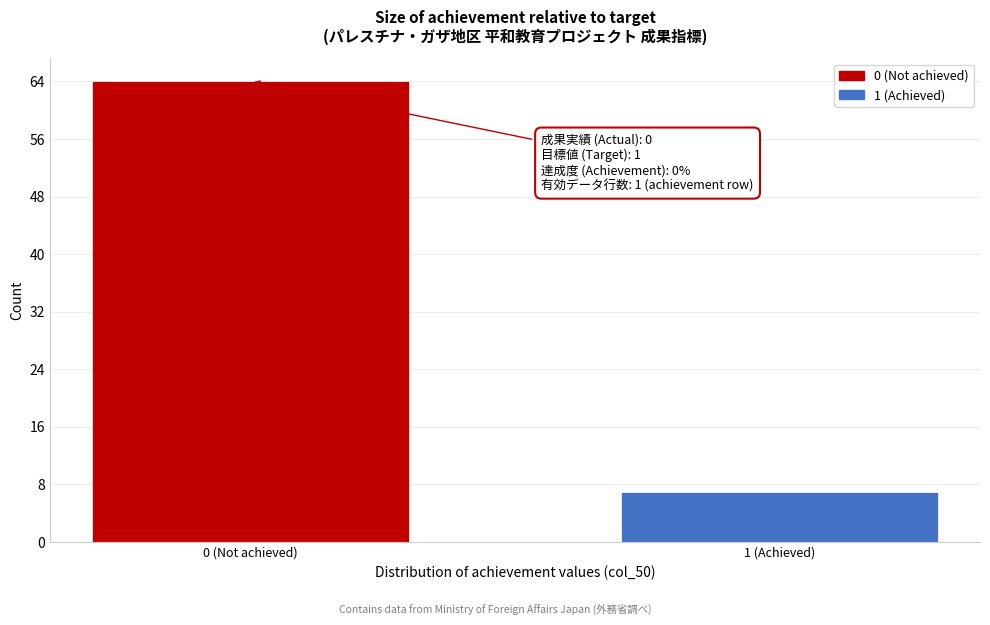

Reading left to right, transcribe all the data shown in this chart.

64	7